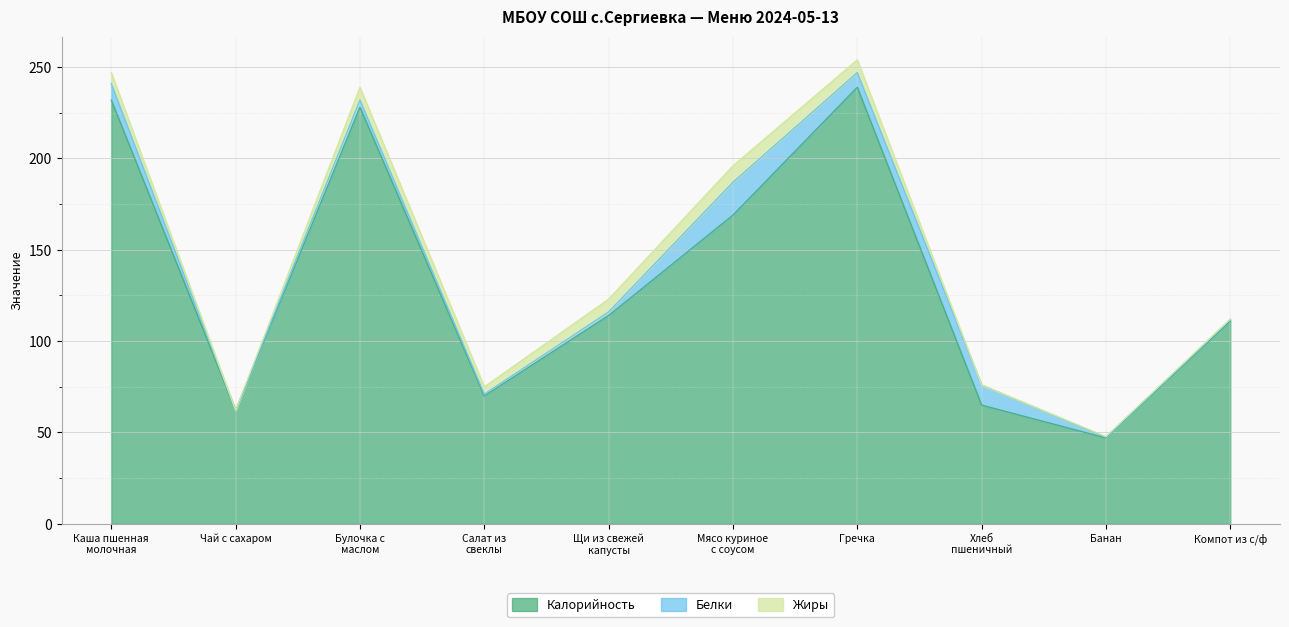

List the series in order of their peak value, lowest first.

Жиры, Белки, Калорийность